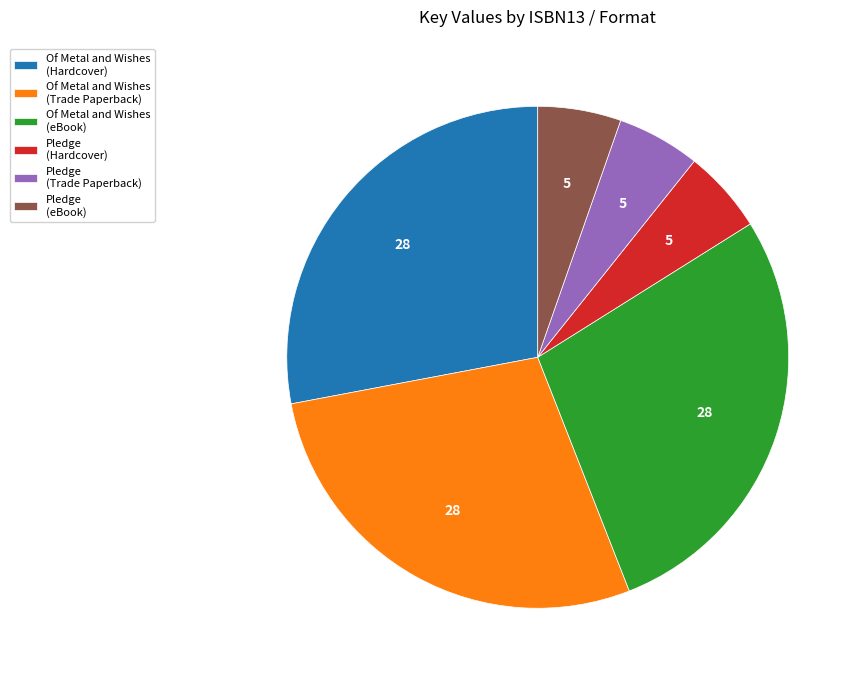

Does any single category account for the majority?

No